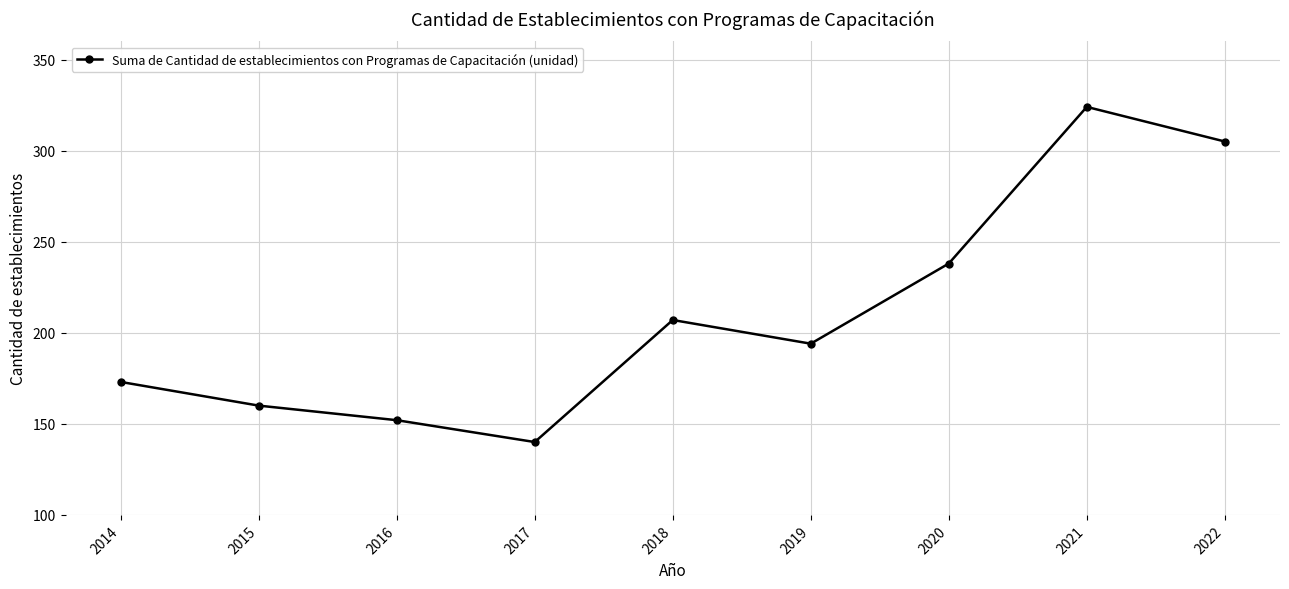

How many values are below 194?

4